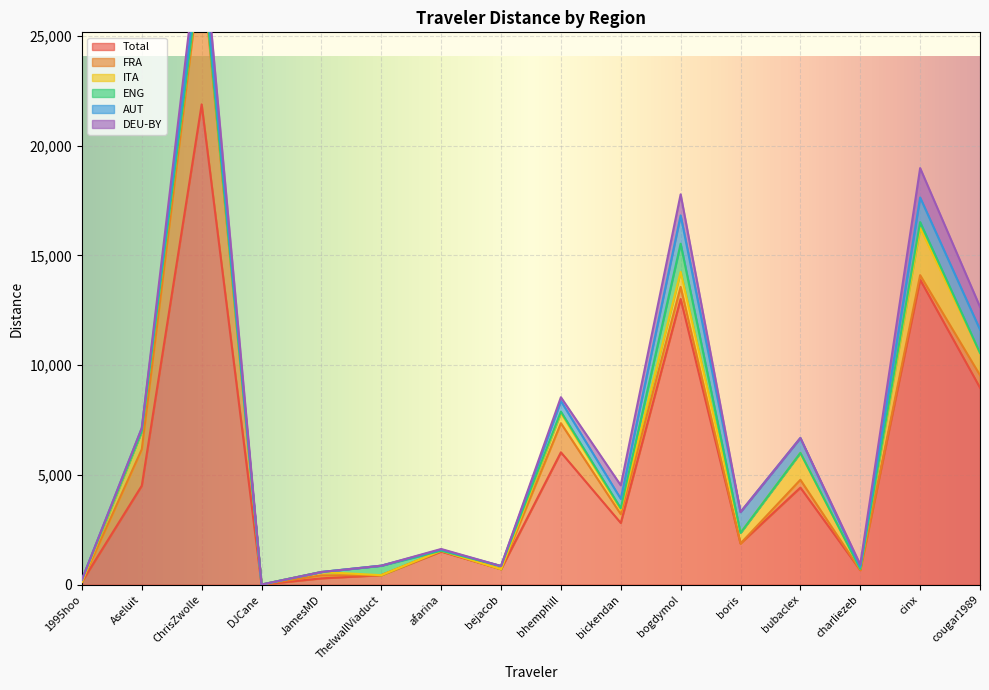

At which label does DEU-BY first exceed 26?

ChrisZwolle